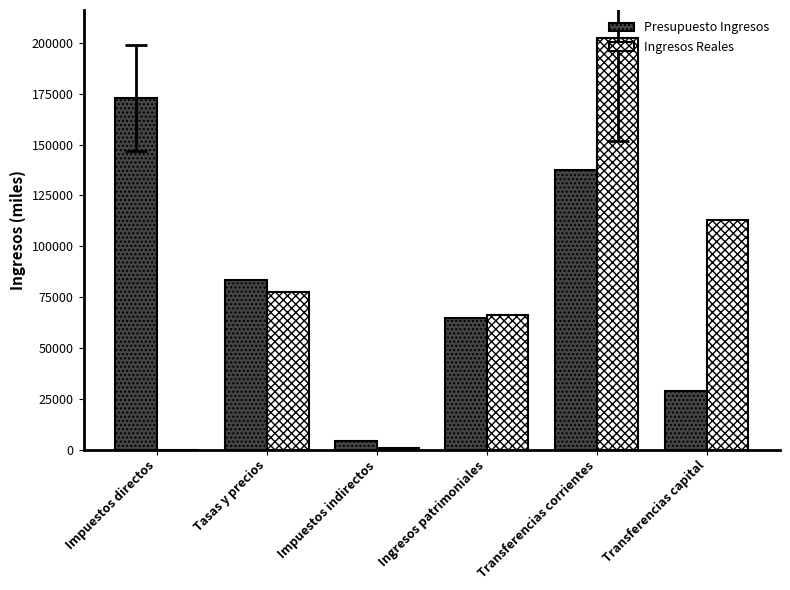

Which series has the largest total across all categories?

Presupuesto Ingresos